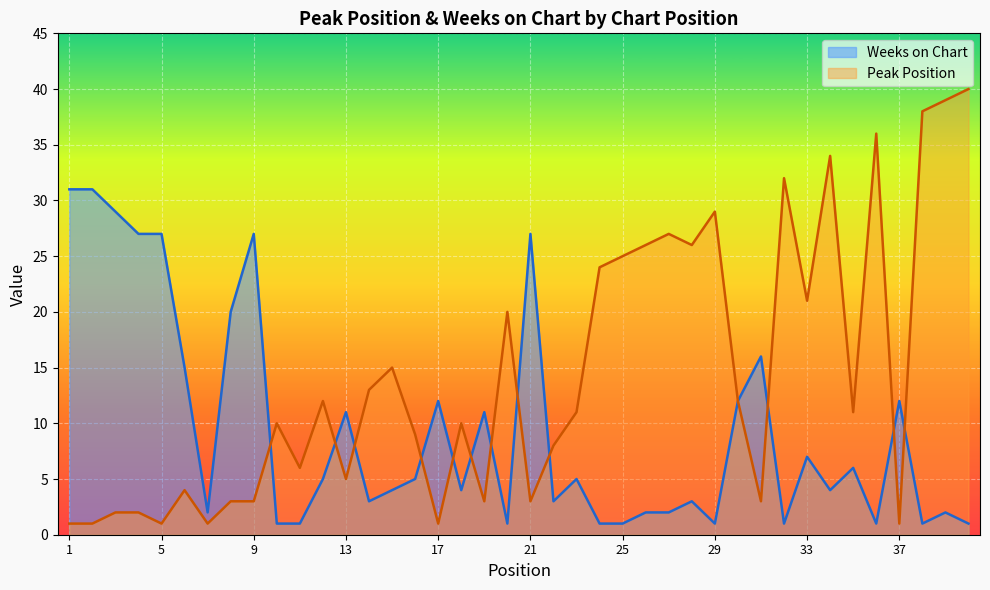

What is the average value of the Weeks on Chart series?

9